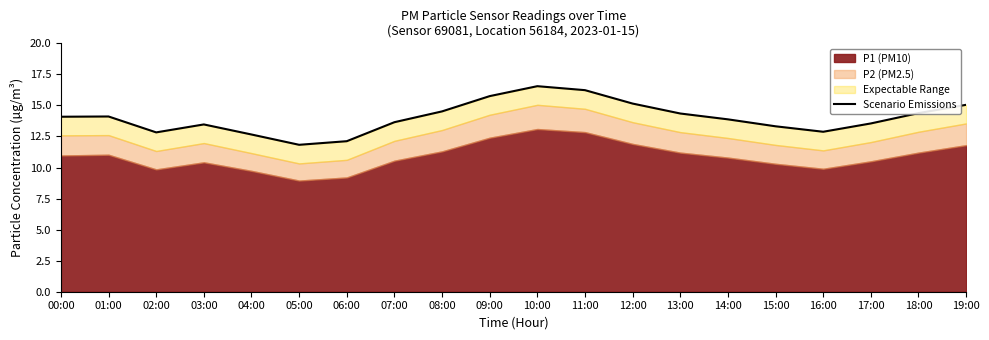

What is the difference between the maximum and second lowest values?

4.4